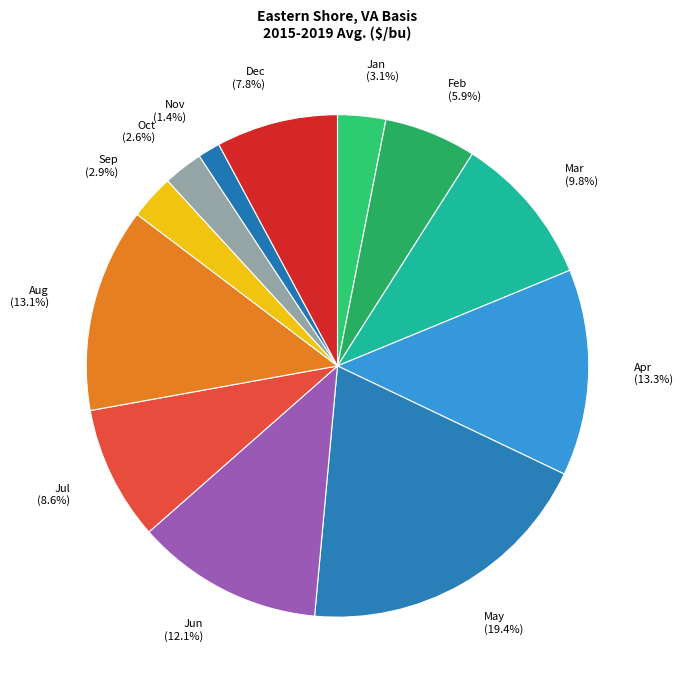

Does Sep account for over 50% of the chart?

No